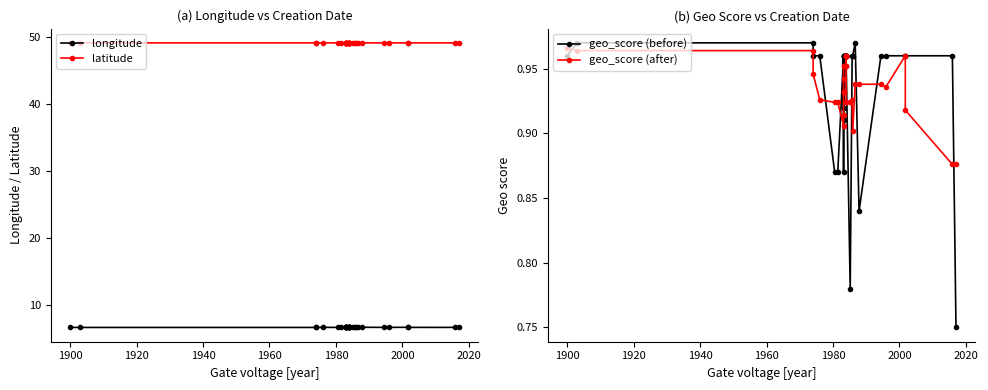

True or false: geo_score (after) and latitude intersect in this chart.

False